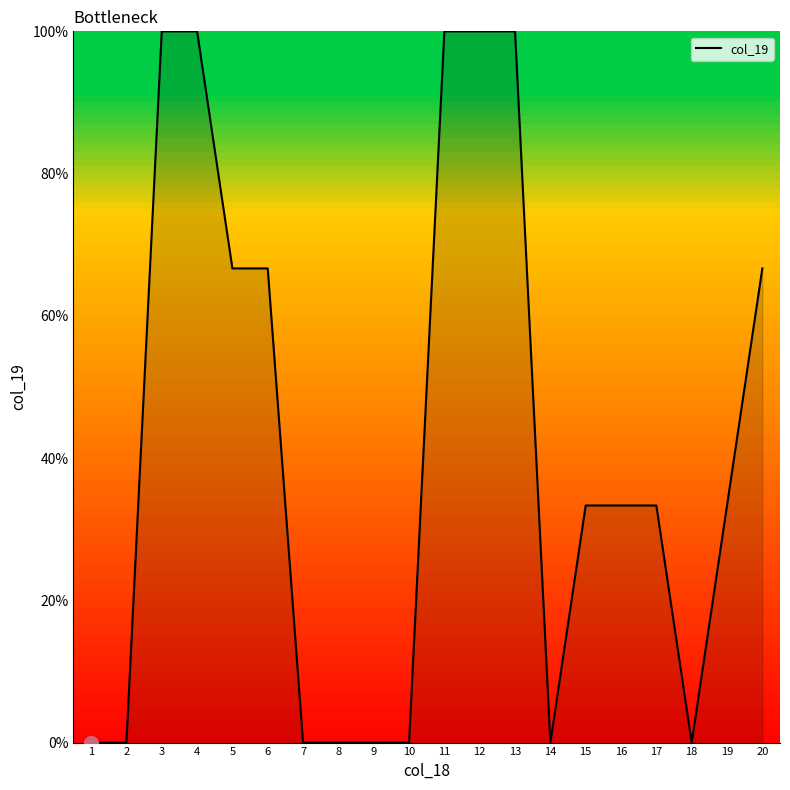

Between 5 and 8, which is larger?

5